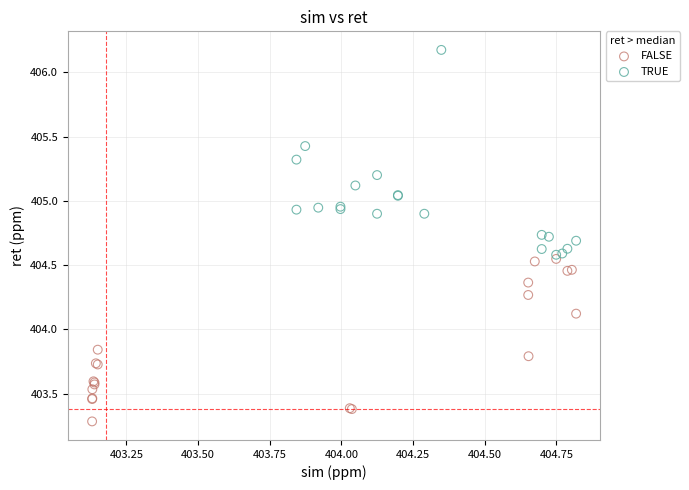

What are all the series names shown in the legend?

FALSE, TRUE